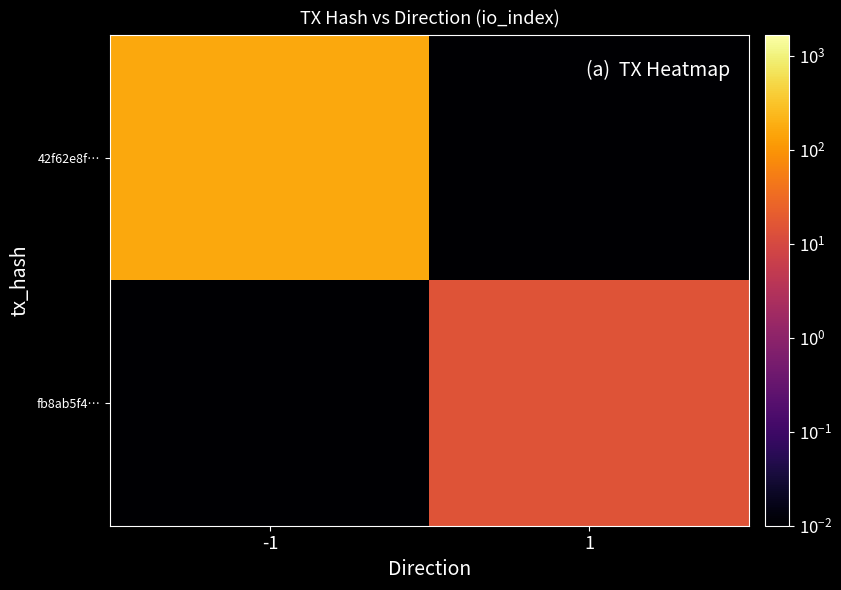

Which label corresponds to the smallest value in the chart?

1